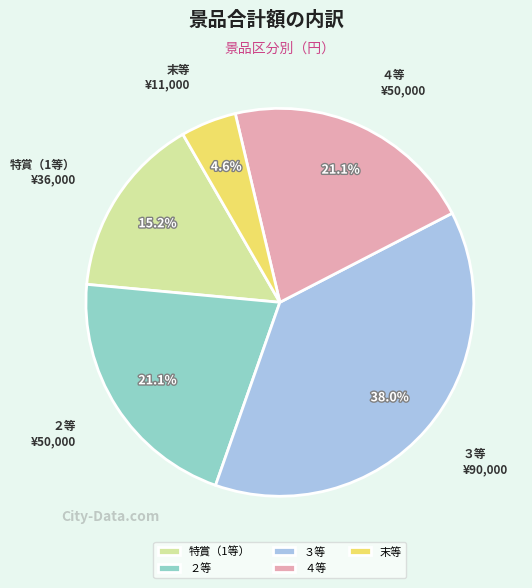

Is it true that 特賞（1等） is 29% of the pie?

False